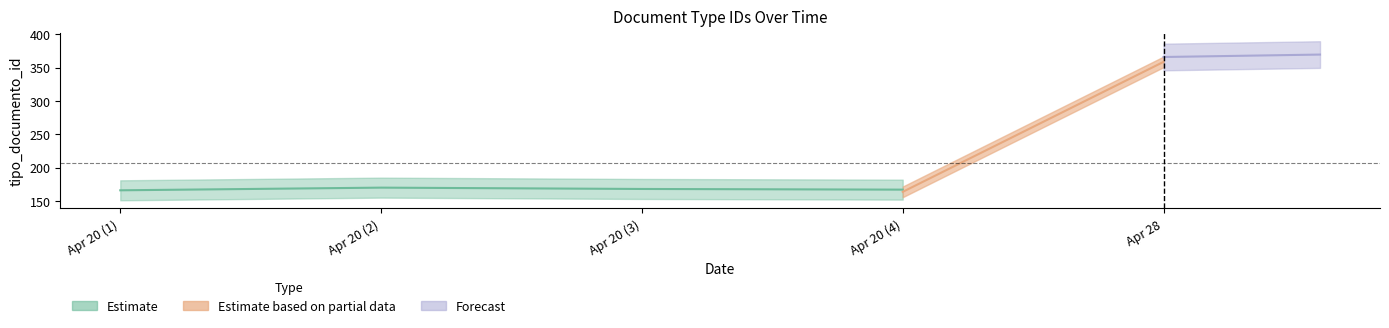

Rank the categories by value from lowest to highest.

2021-04-20, 2021-04-20, 2021-04-20, 2021-04-20, 2021-04-28